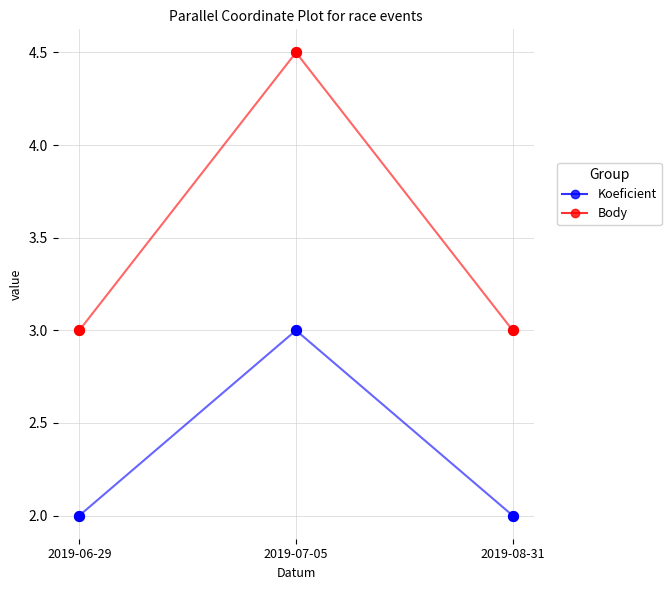

What is the spread (max minus min) of values at 2019-08-31?

1.0